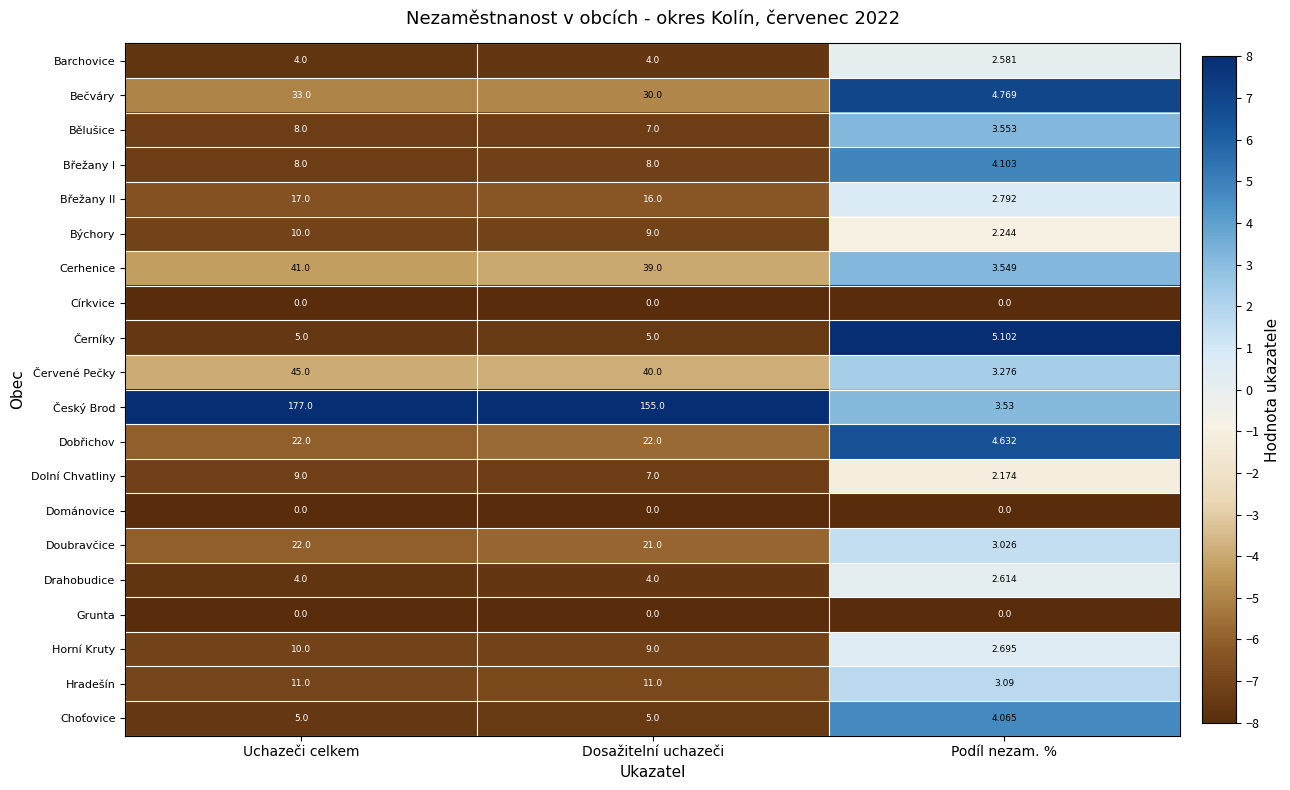

At which label does Bečváry first exceed 30?

Uchazeči celkem